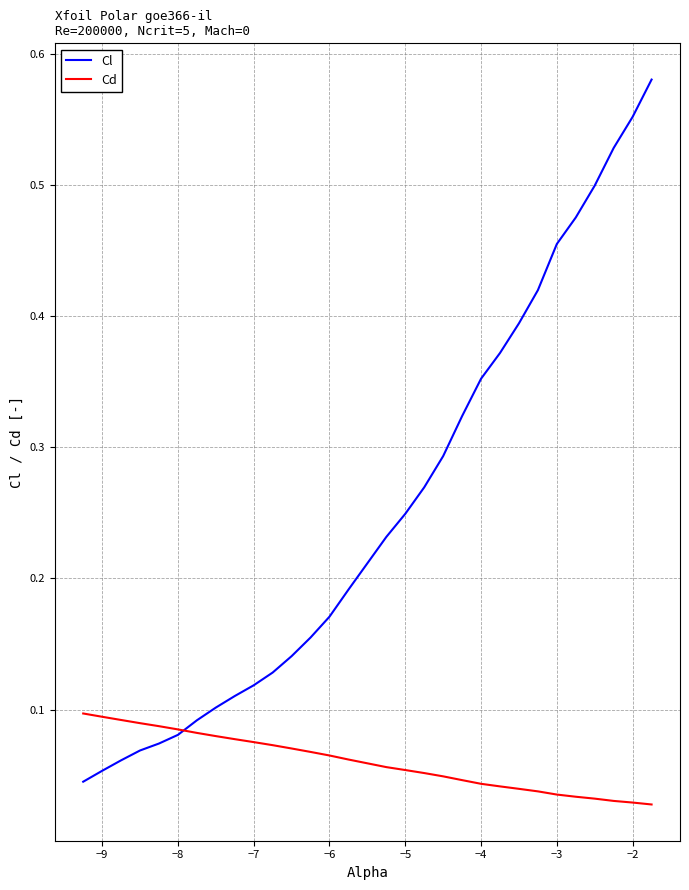

Rank the series by their maximum value, from highest to lowest.

Cl, Cd